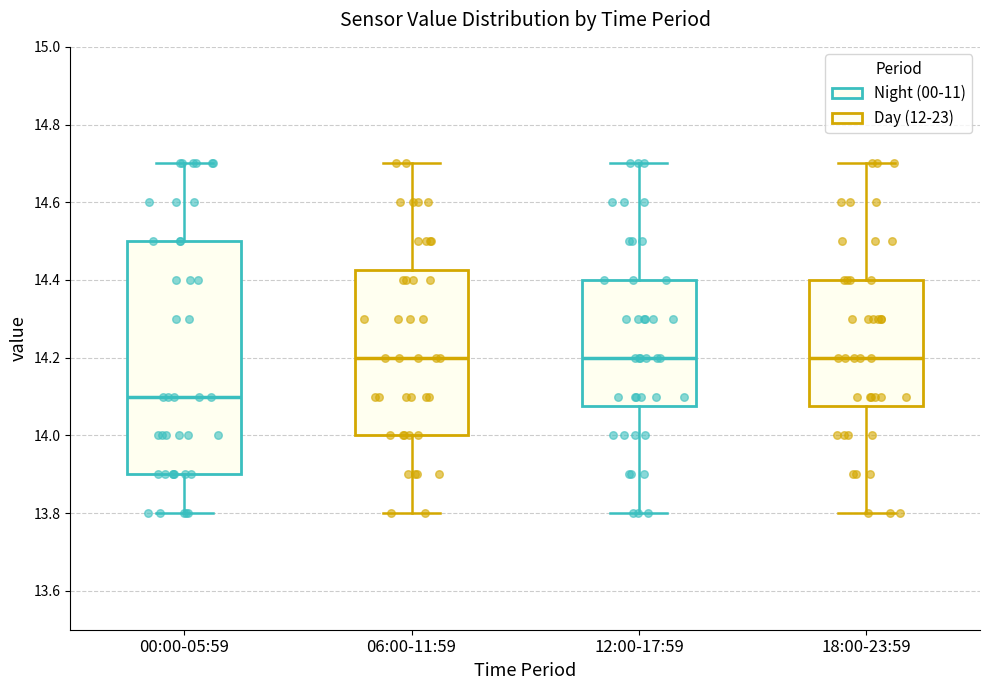

Reading left to right, transcribe this box plot: for each box, give where its median line is, the range the box spans, and where its two whiskers end, as read against the y-axis. The values are not printed on the chart, so give them approximately, as read against the axis.

00:00-05:59: median 14.10, box 13.90 to 14.50, whiskers 13.80 to 14.70
06:00-11:59: median 14.20, box 14.00 to 14.42, whiskers 13.80 to 14.70
12:00-17:59: median 14.20, box 14.08 to 14.40, whiskers 13.80 to 14.70
18:00-23:59: median 14.20, box 14.08 to 14.40, whiskers 13.80 to 14.70